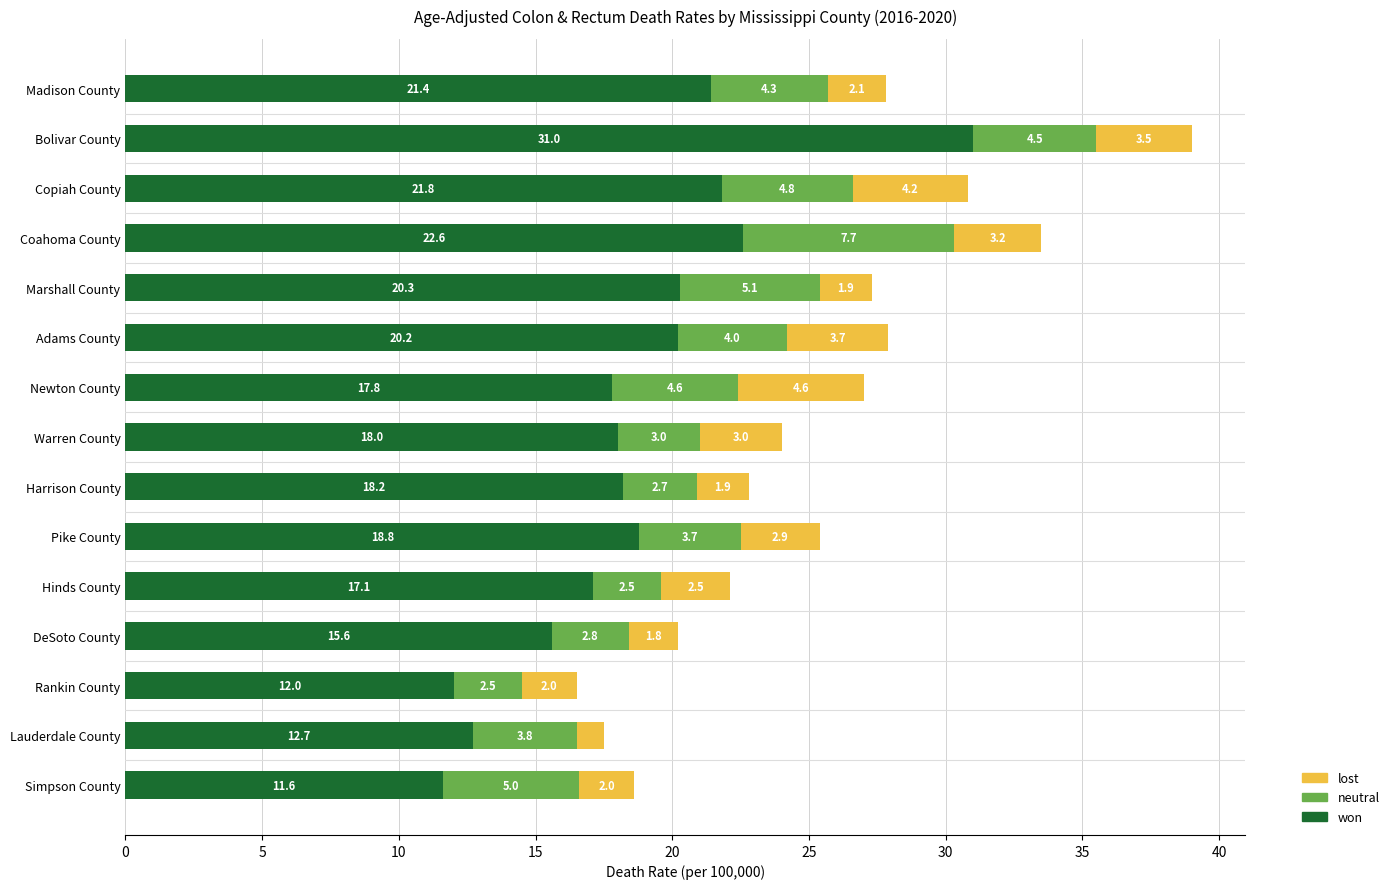

What is the sum of the won values at DeSoto County and Copiah County?

37.4